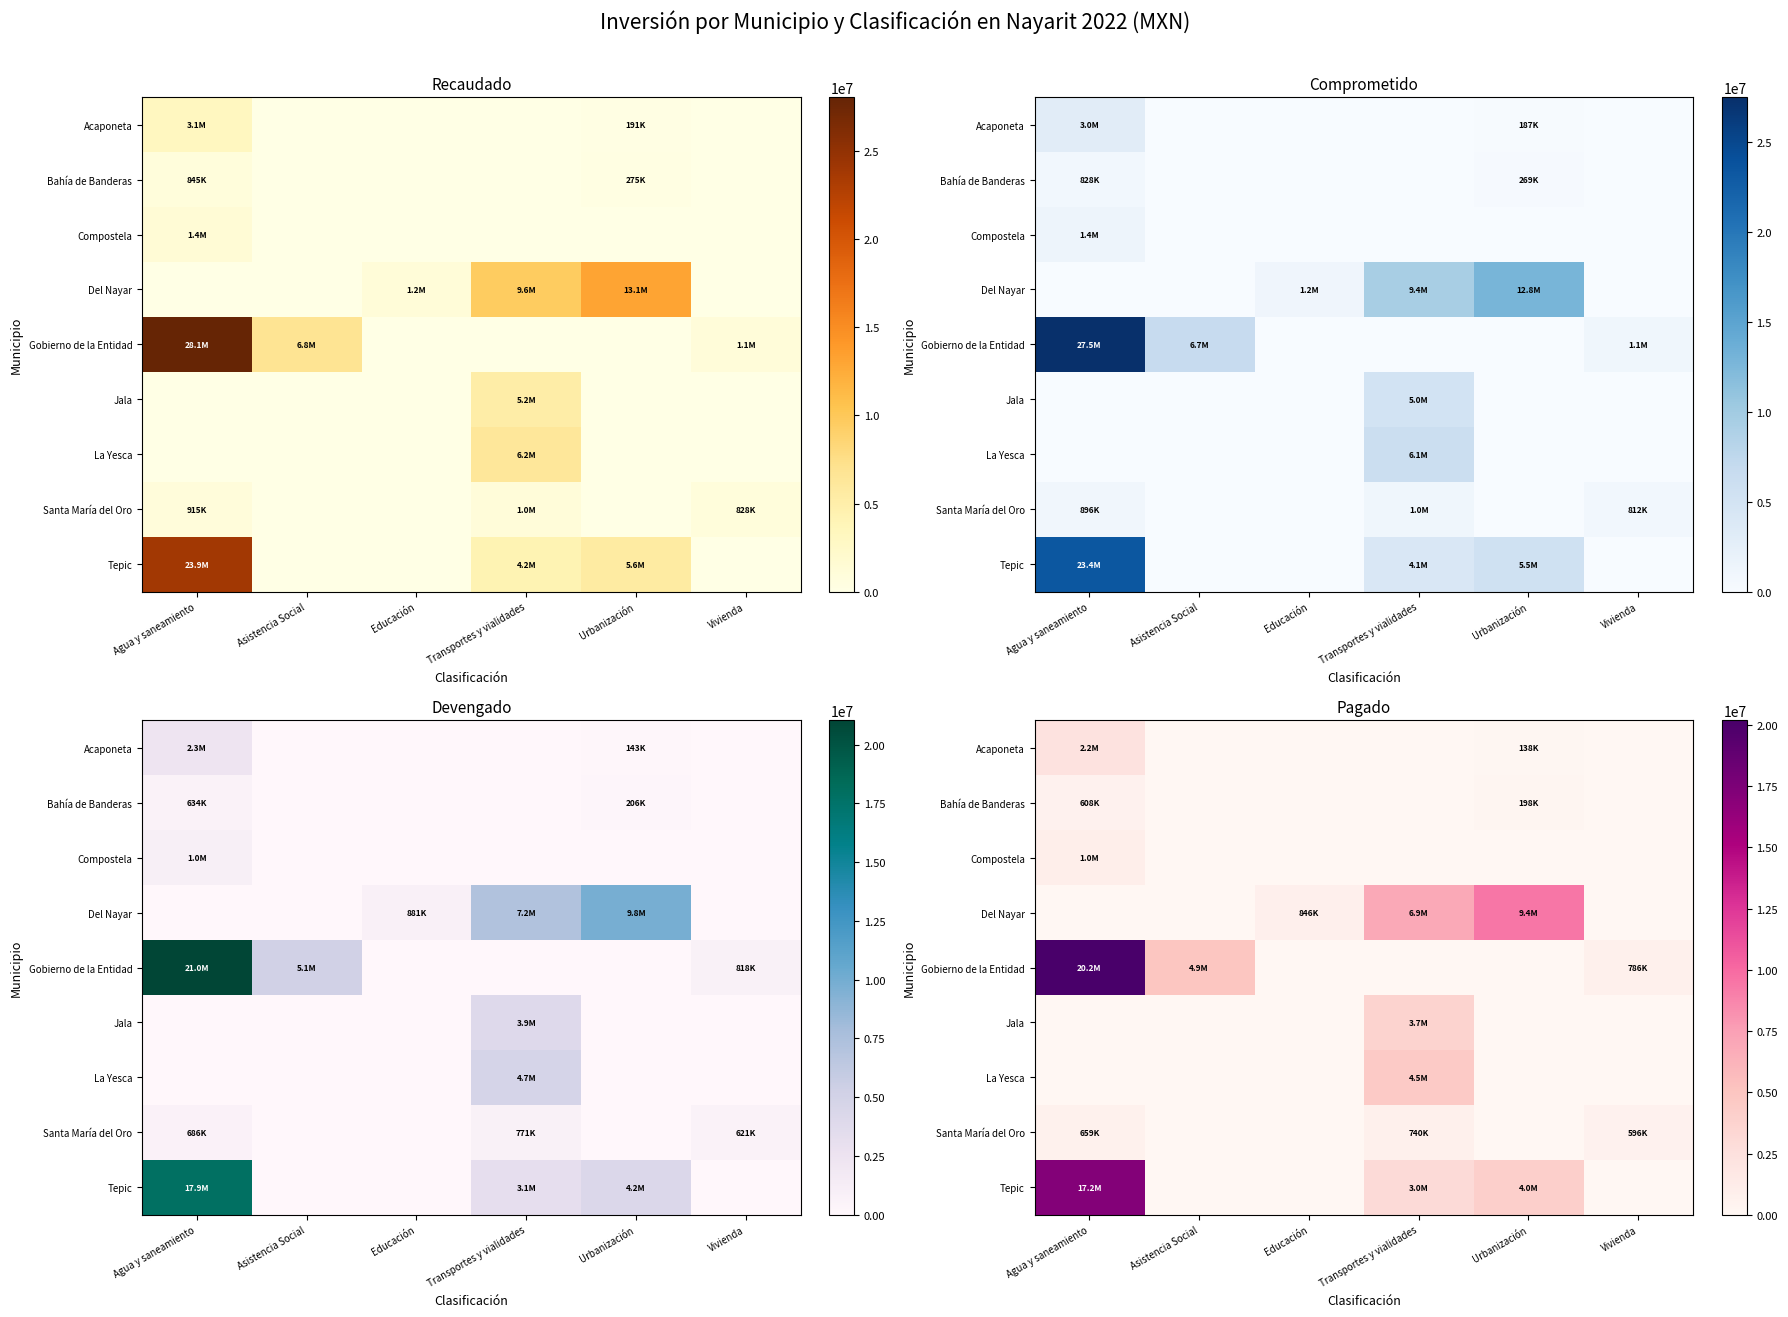

Which series has the widest spread of values?

Gobierno de la Entidad